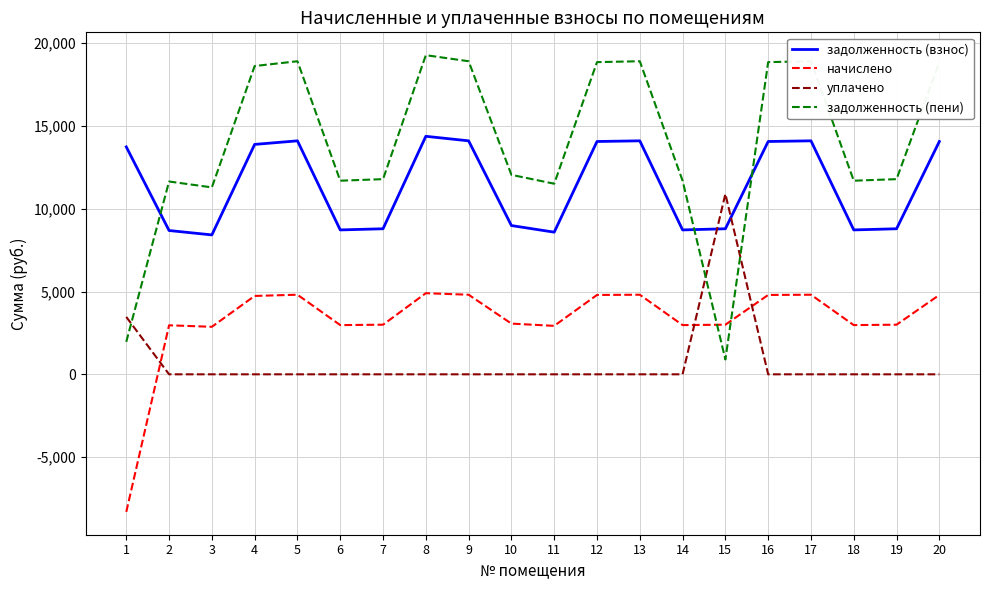

What is the difference between the уплачено values at 4 and 1?

3465.0